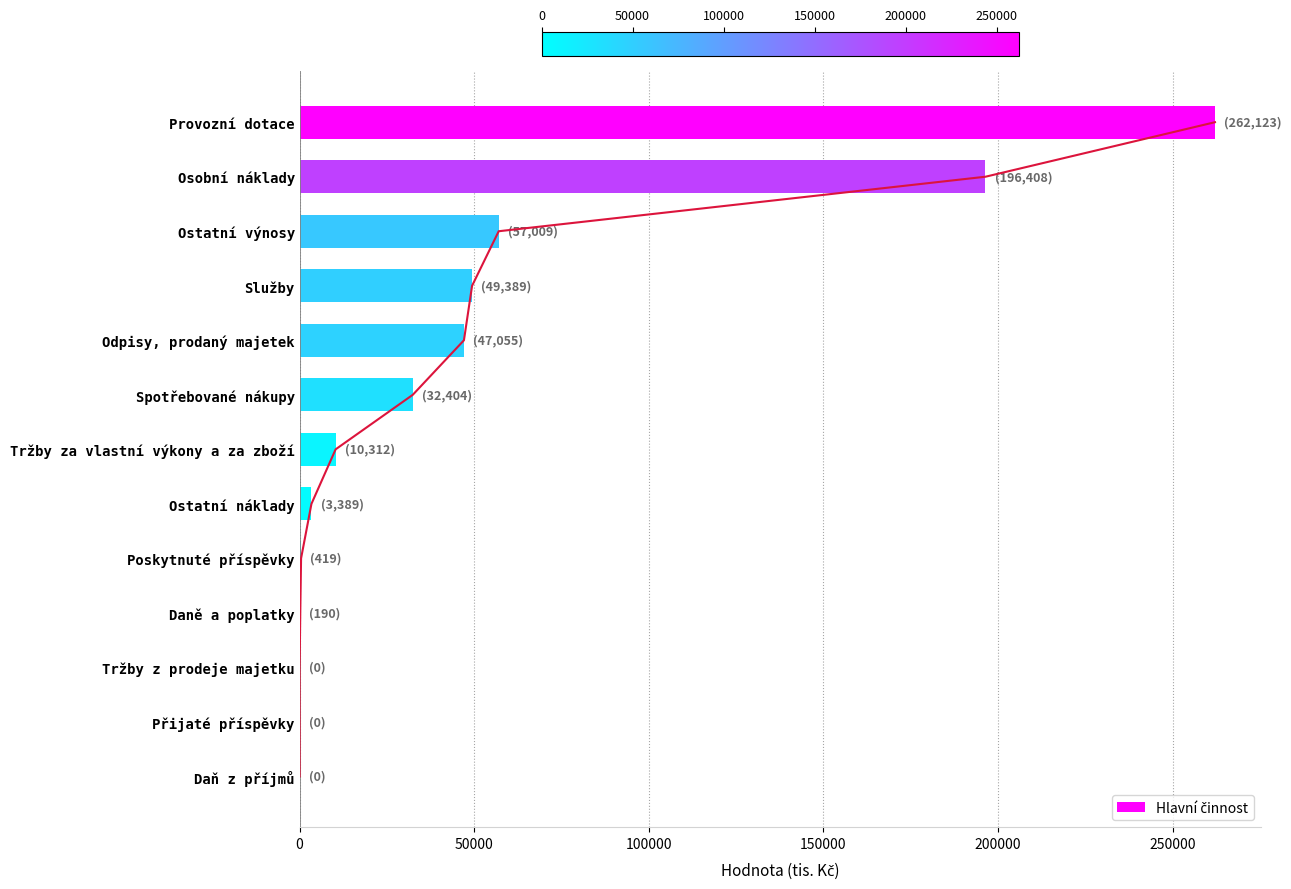

How many positive values are there?

10